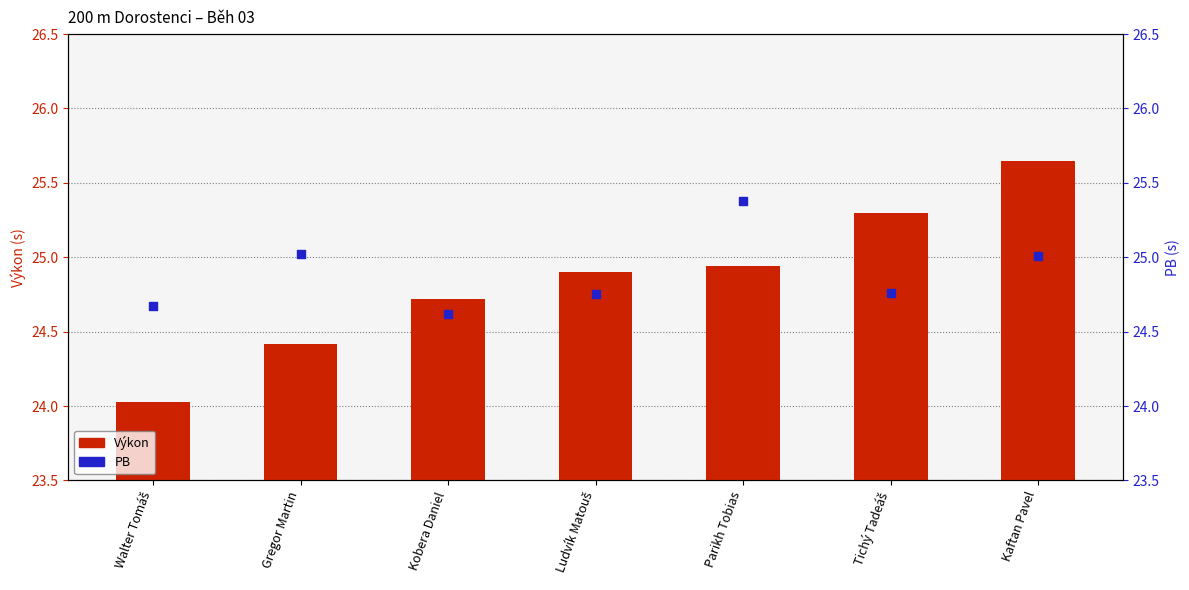

Which series contains the highest Y value?

Výkon